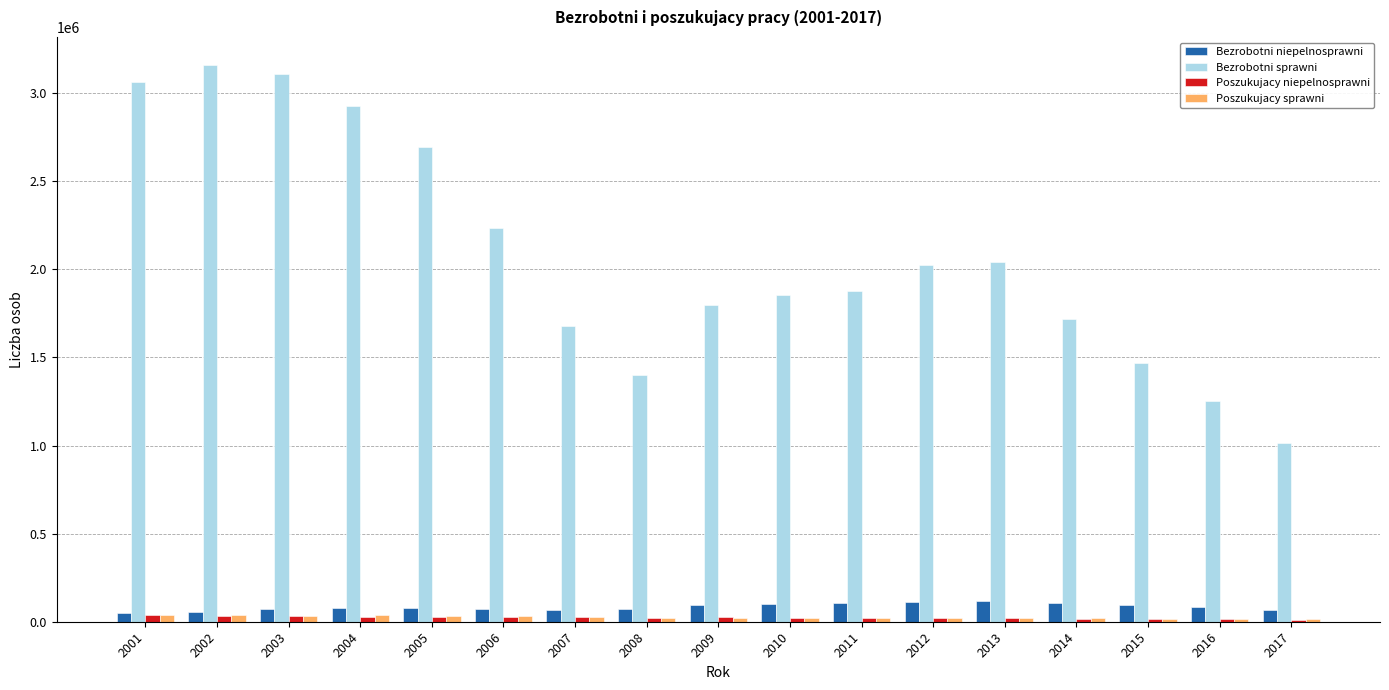

How many values in the Bezrobotni sprawni series are below 1878013?

8